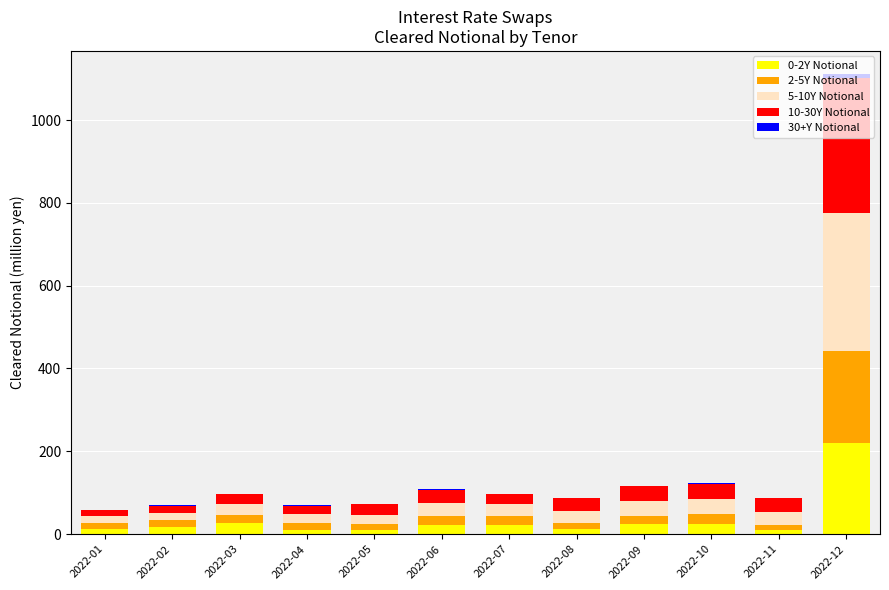

At which category is the sum across all series the highest?

2022-12